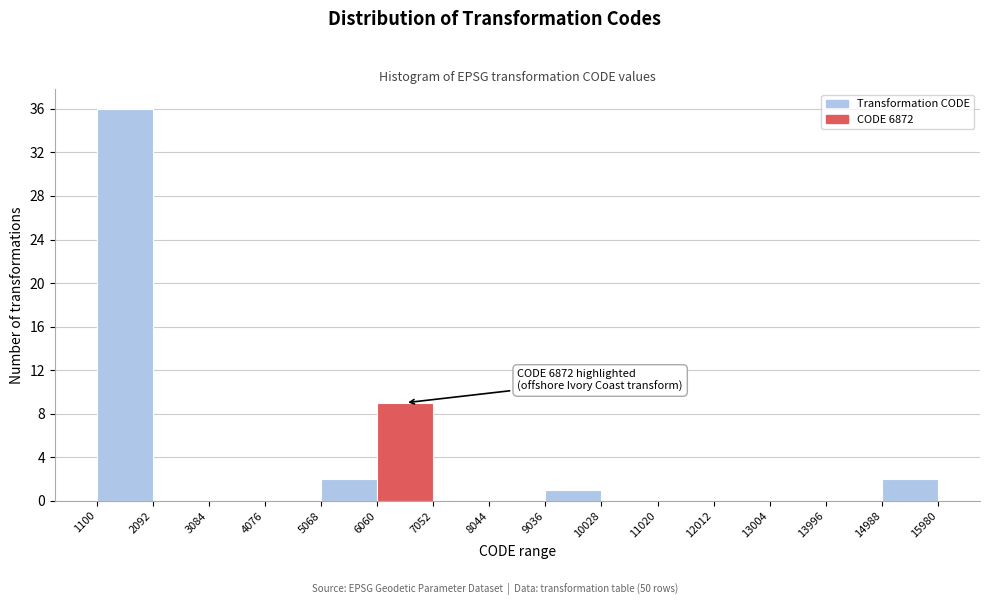

Which range on the x-axis has the tallest bar?

1100 to 2092